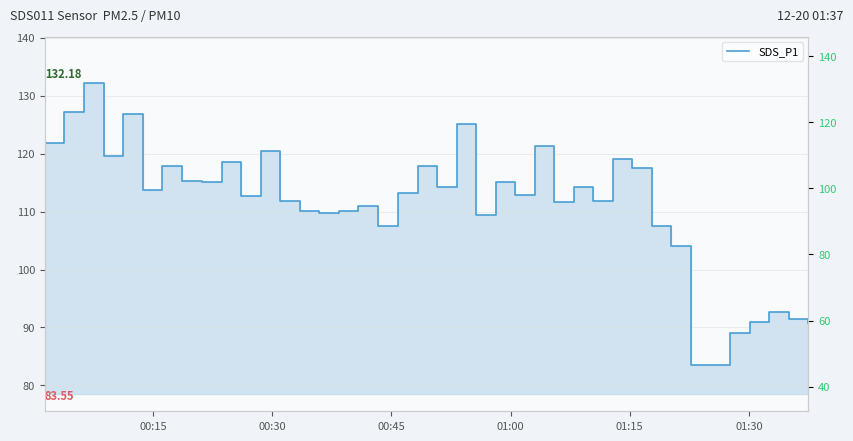

How many interior local valleys does the SDS_P1_% series have?

12